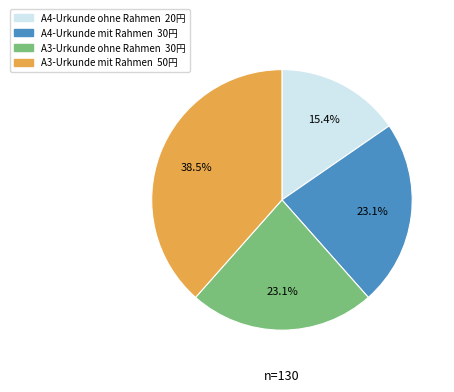

The A4-Urkunde mit Rahmen slice represents 28% of the pie. True or false?

False